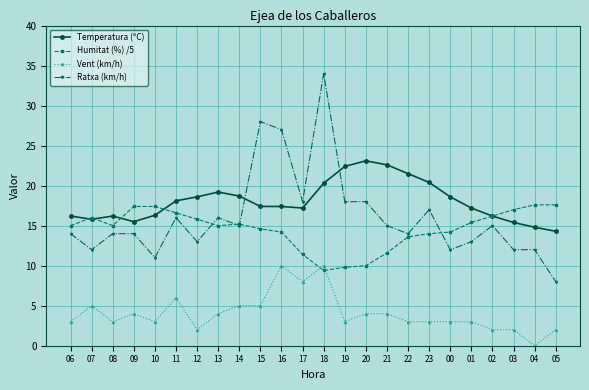

Does the chart have visible grid lines?

Yes